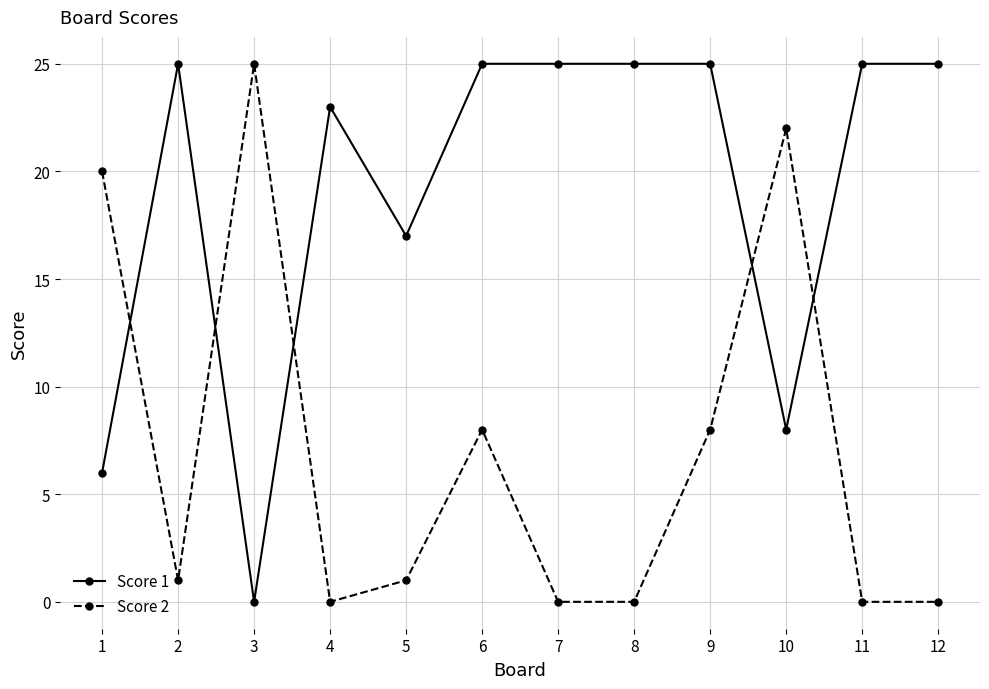

What are all the series names shown in the legend?

Score 1, Score 2